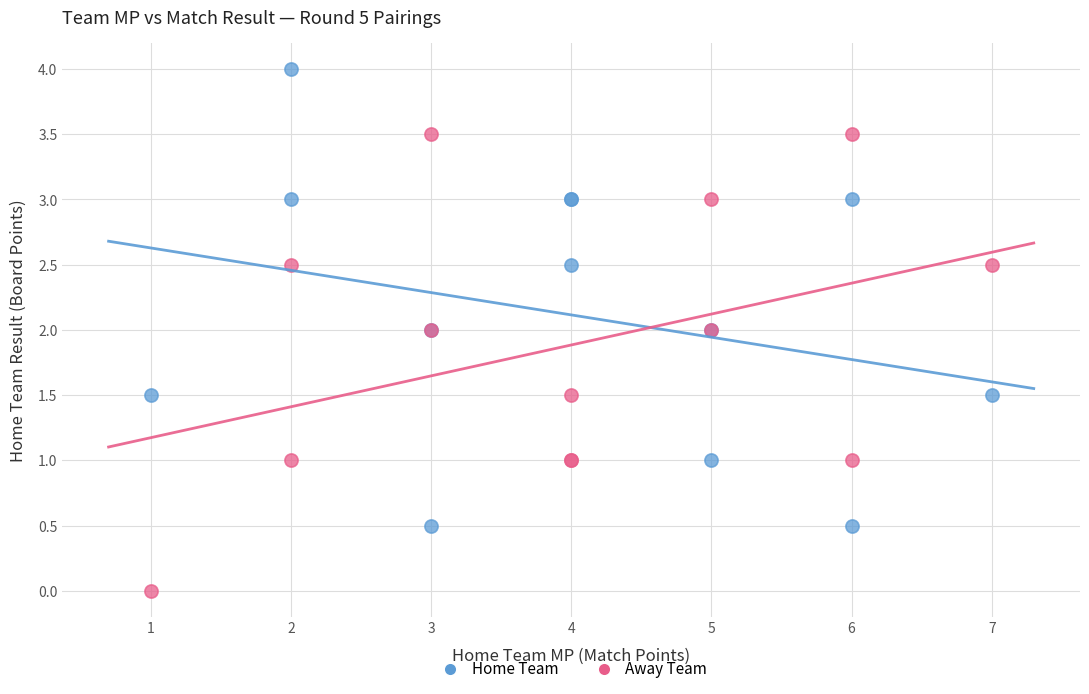

Which series contains the highest Y value?

Home Team